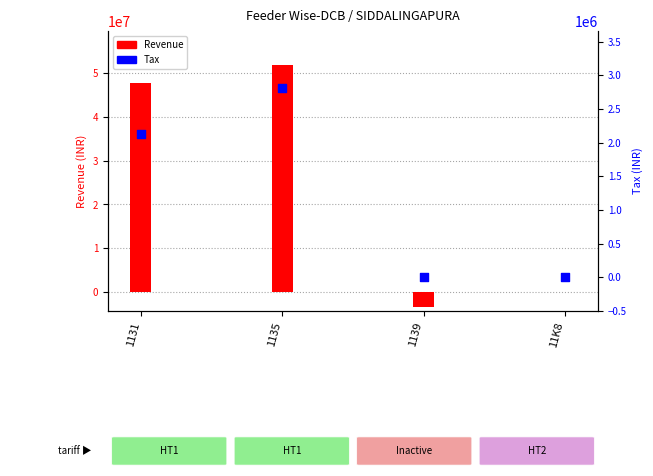

Which series contains the lowest Y value?

Revenue